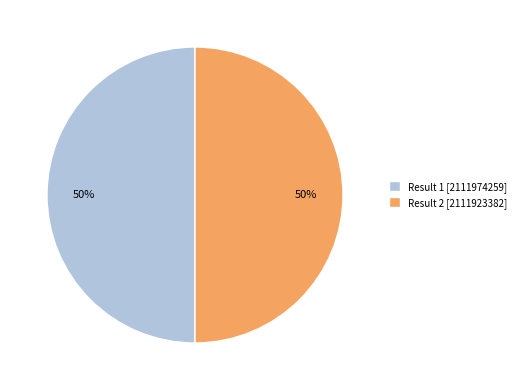

To the nearest percent, what is the average slice percentage?

50%